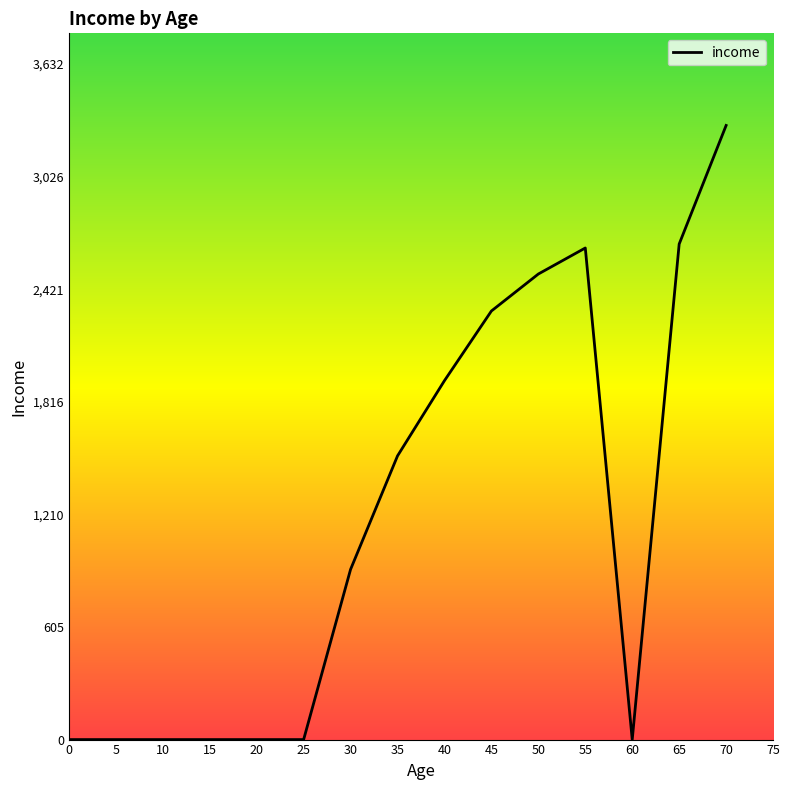

Is it true that the value at 60 is 0.0?

True